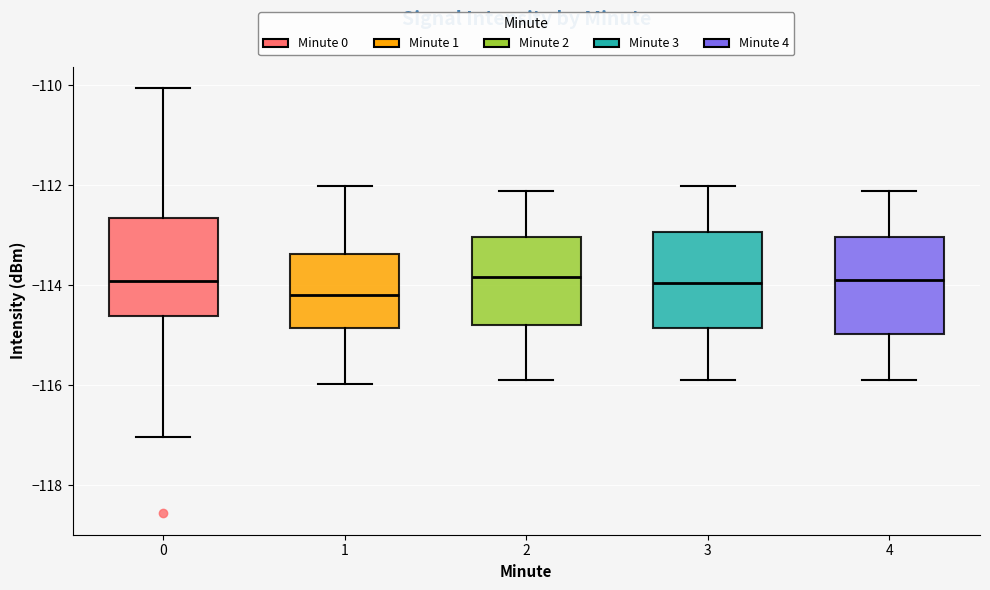

Which box has the lowest median line?

1